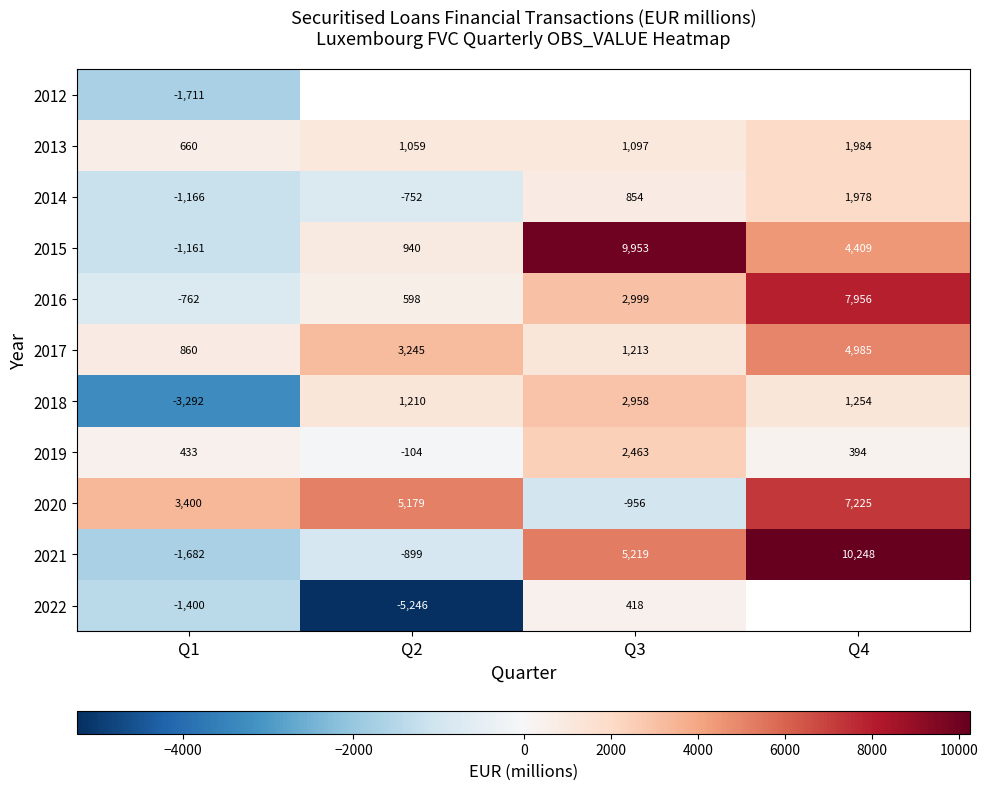

At which label does 2018 reach its peak?

Q3